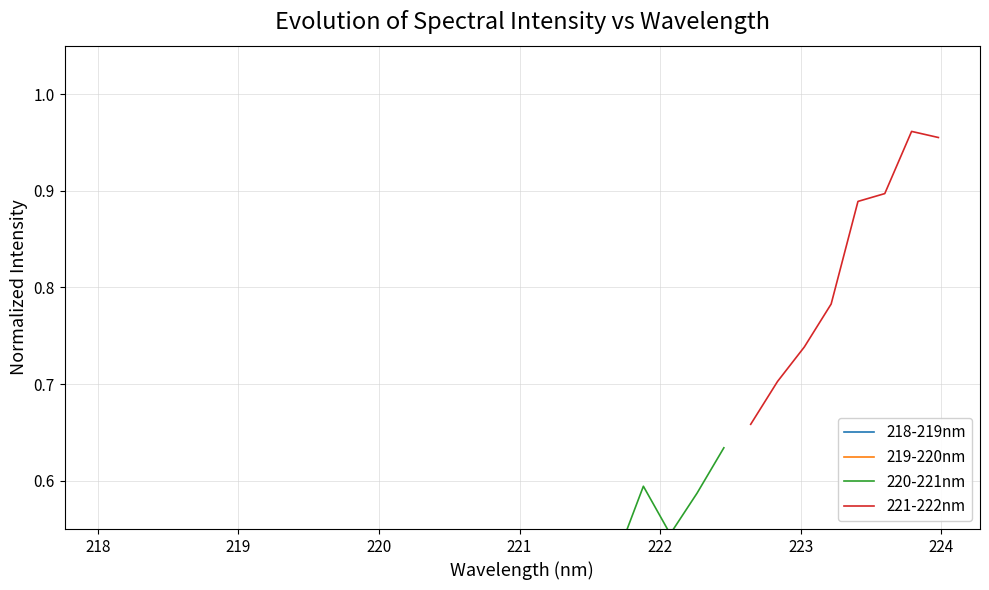

True or false: 219-220nm has a value of 0.3 at 219.

False